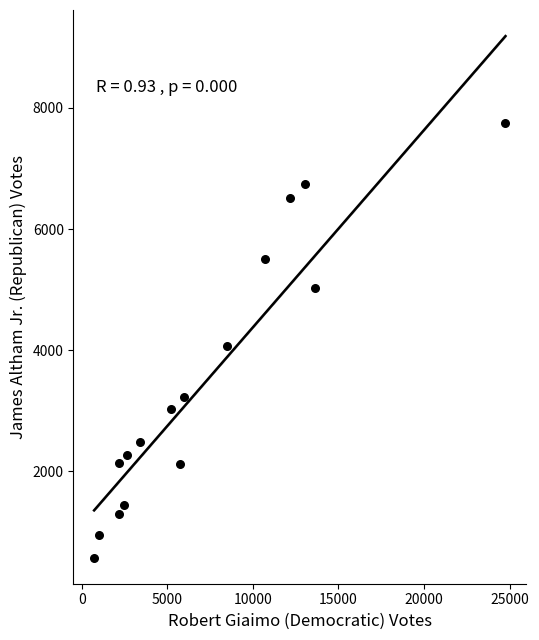

What is the range of X values (max minus min)?

24031